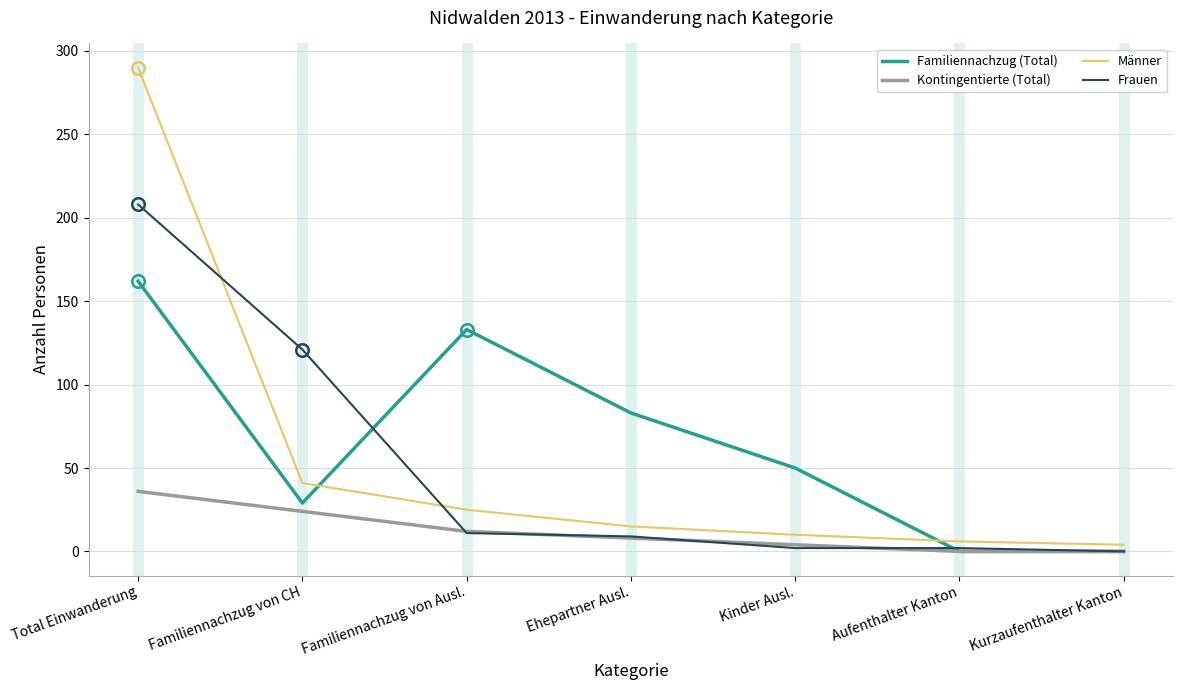

At which category is the sum across all series the highest?

Total Einwanderung